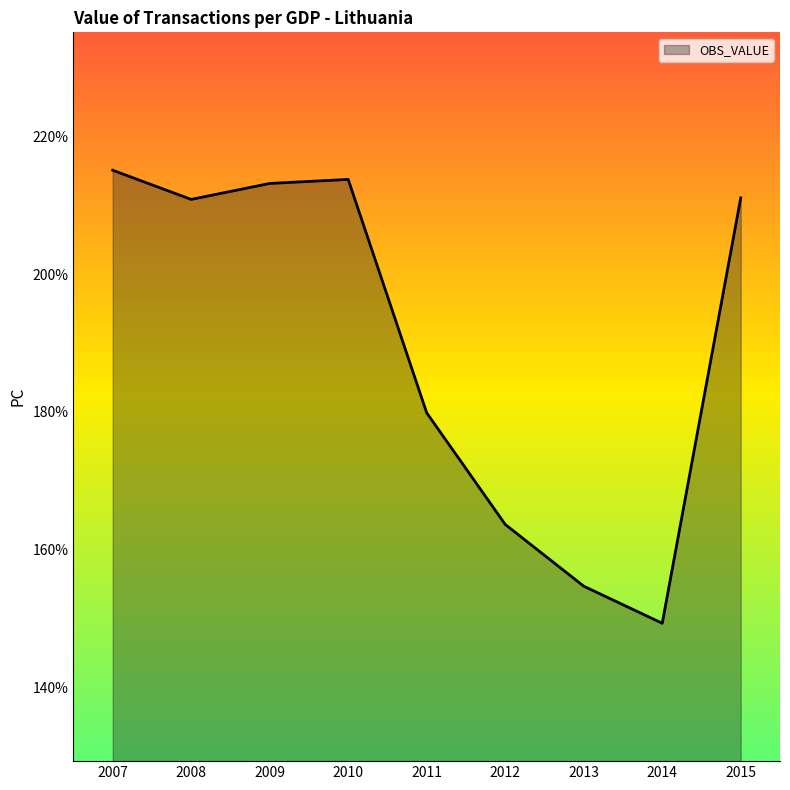

Where is the data nearest to the value 182?

2011